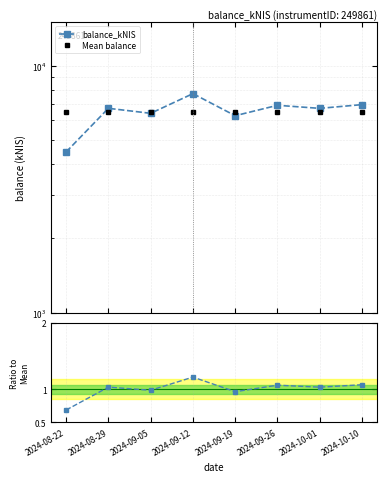

True or false: Mean balance has a value of 11216.3 at 2024-09-05.

False